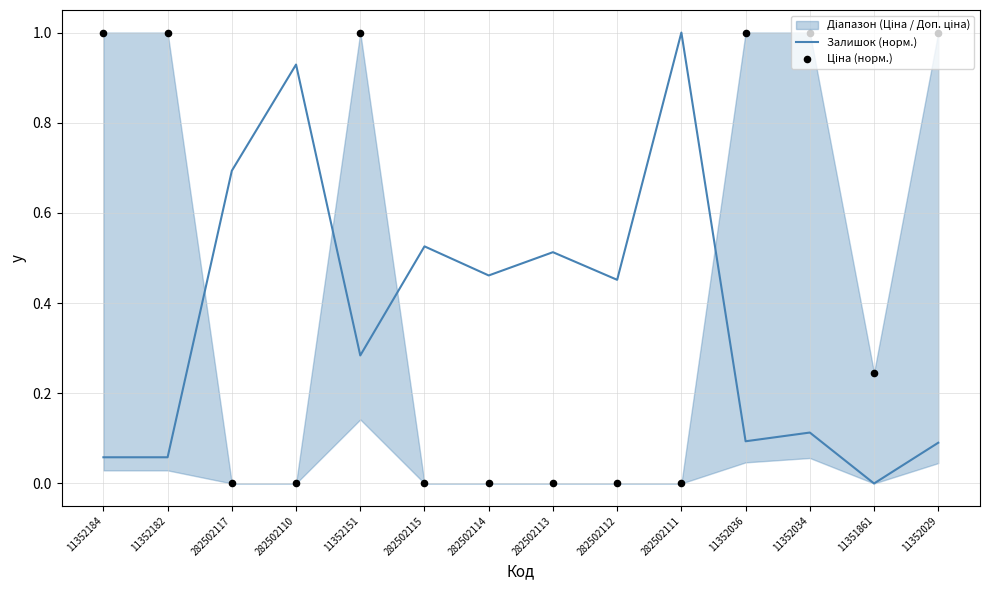

At which category is the sum across all series the highest?

11352151